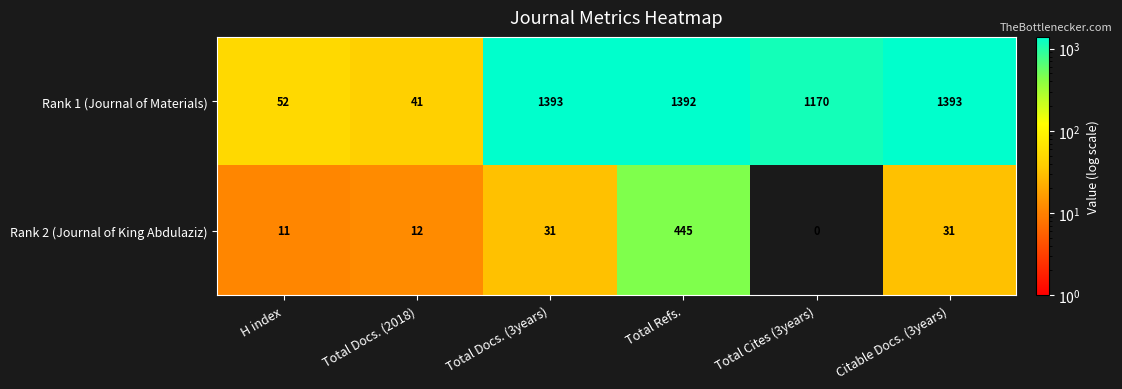

Rank the series by their maximum value, from highest to lowest.

Rank 1 (Journal of Materials), Rank 2 (Journal of King Abdulaziz)